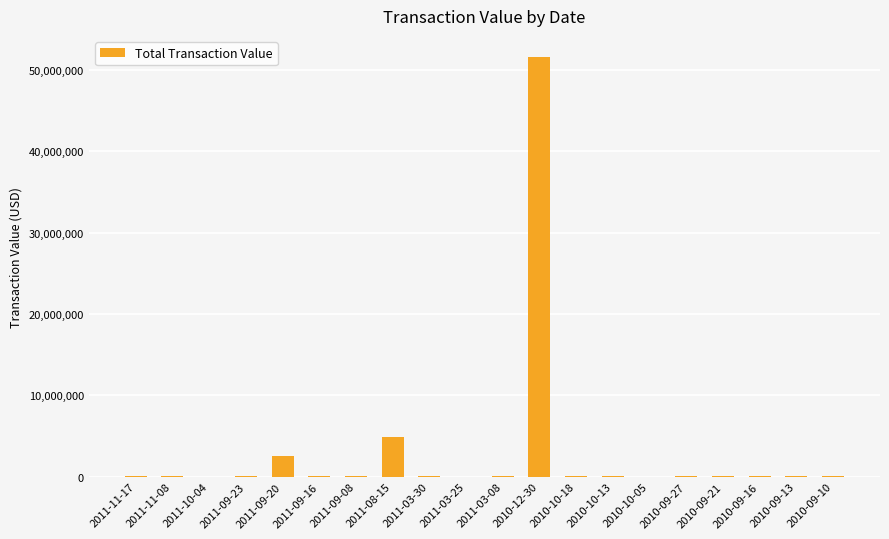

Count the number of data series in this chart.

1